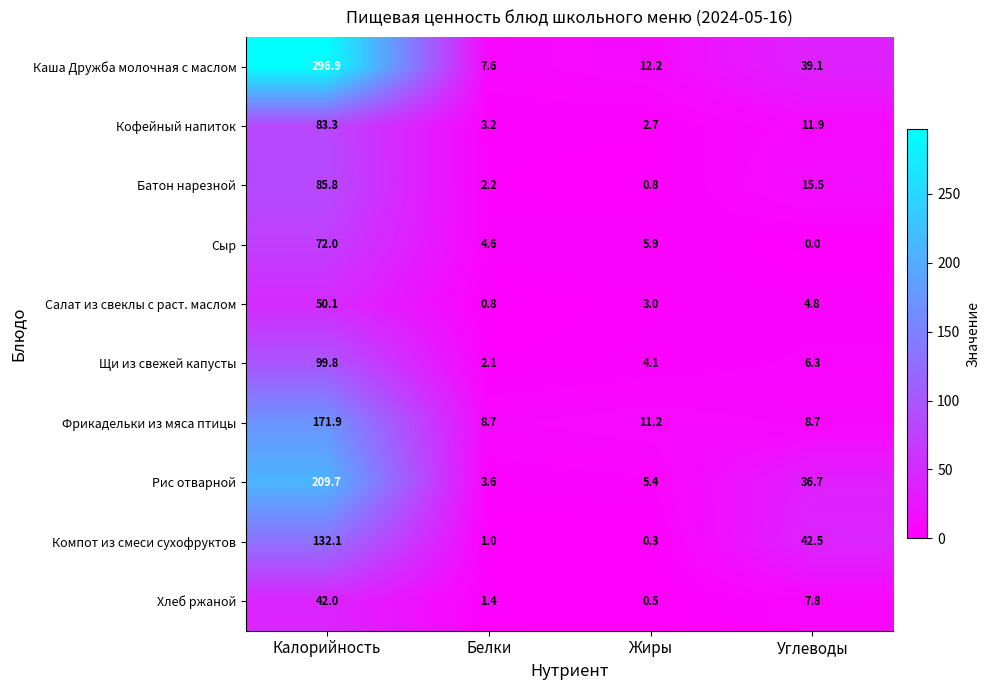

At which category is the sum across all series the highest?

Калорийность